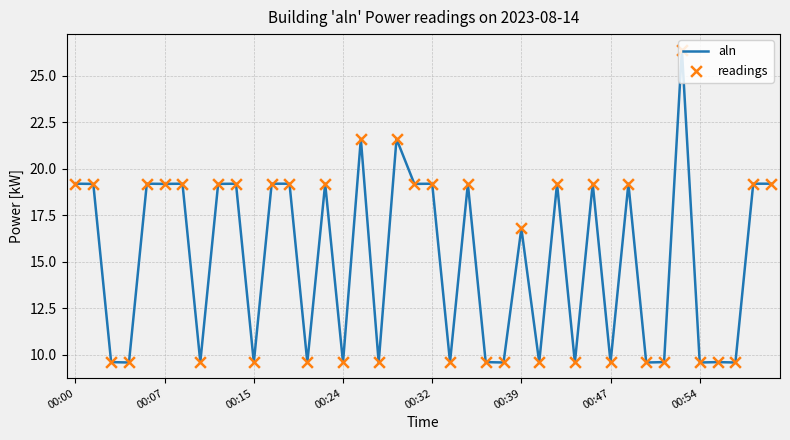

What is the difference between the maximum and minimum values?

16.8